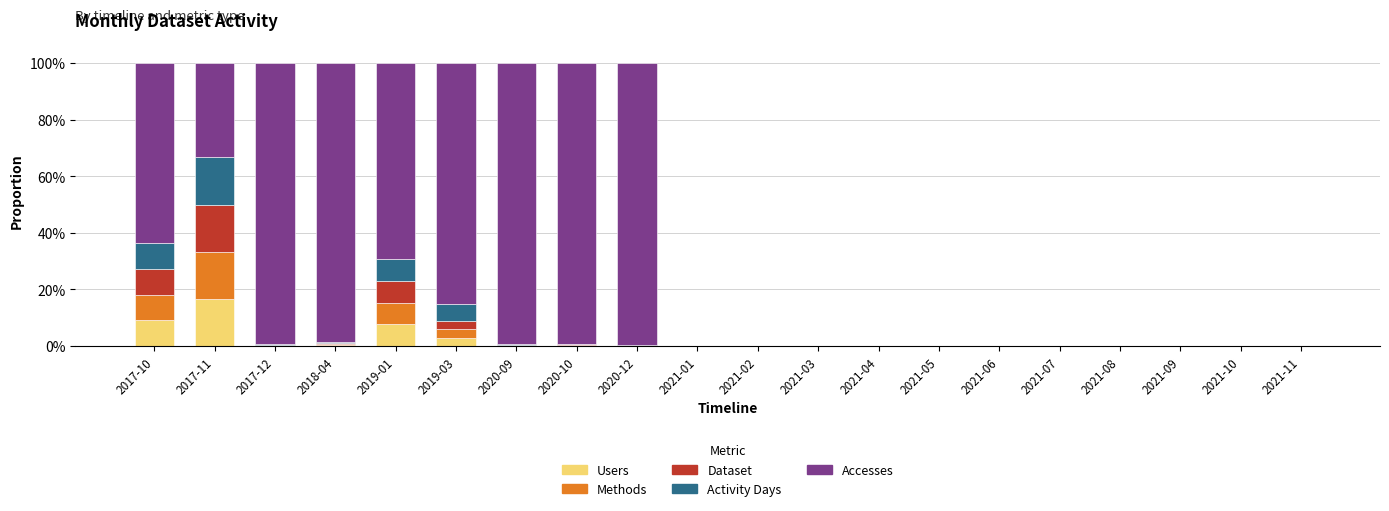

Count the number of categories in the chart.

20